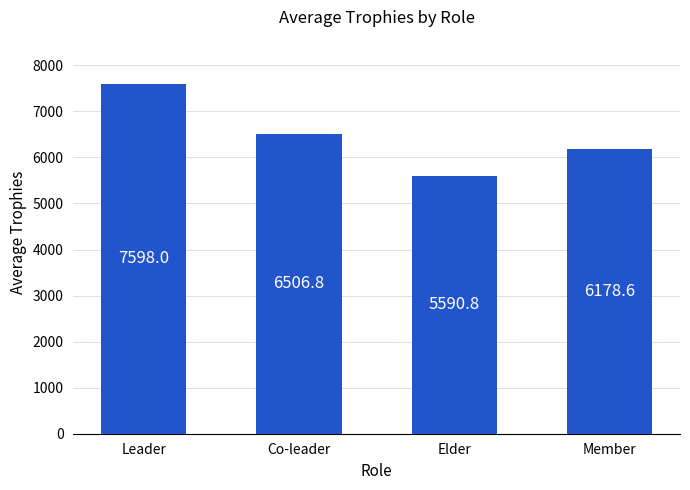

List the labels in order of value, smallest first.

Elder, Member, Co-leader, Leader